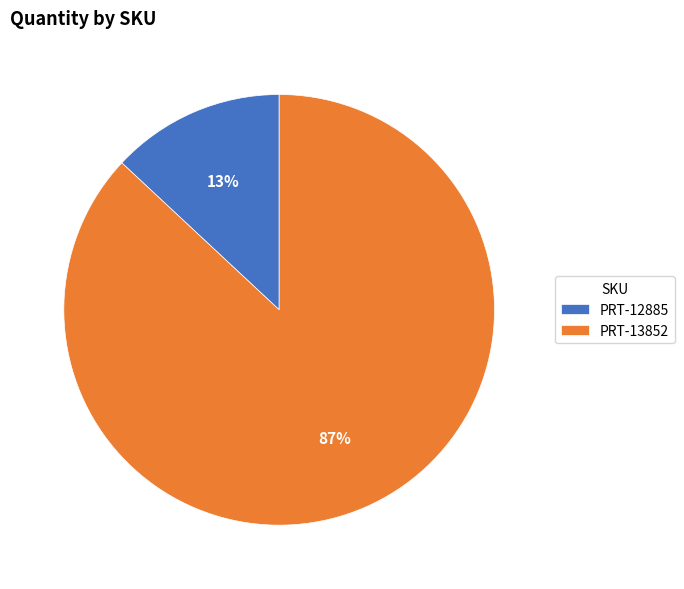

Between PRT-12885 and PRT-13852, which is larger?

PRT-13852